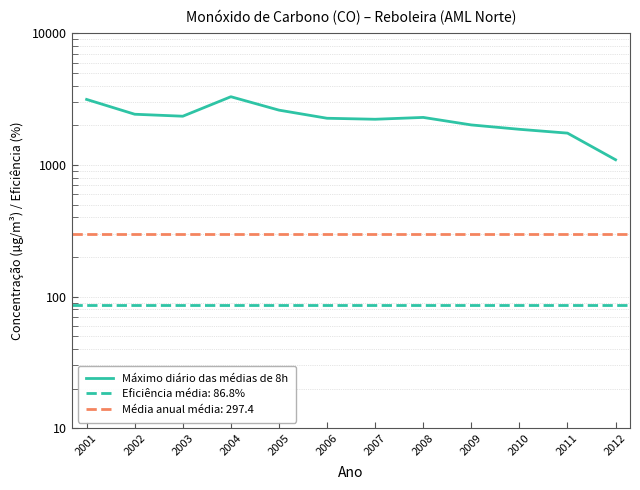

List the labels in order of value, smallest first.

2012, 2011, 2010, 2009, 2007, 2006, 2008, 2003, 2002, 2005, 2001, 2004